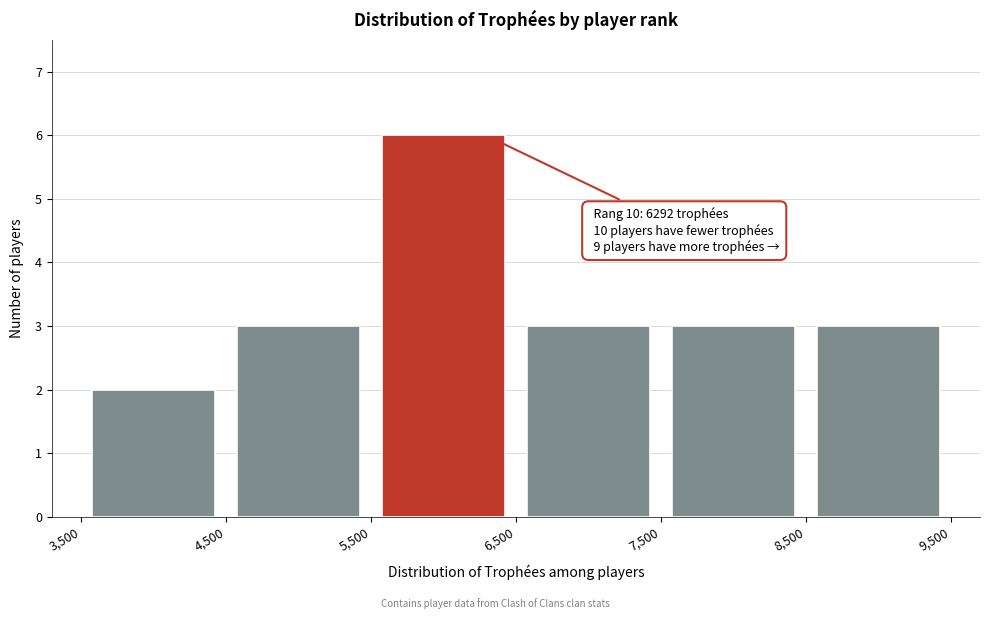

Over which range of the x-axis is the bar tallest?

5,500 to 6,500